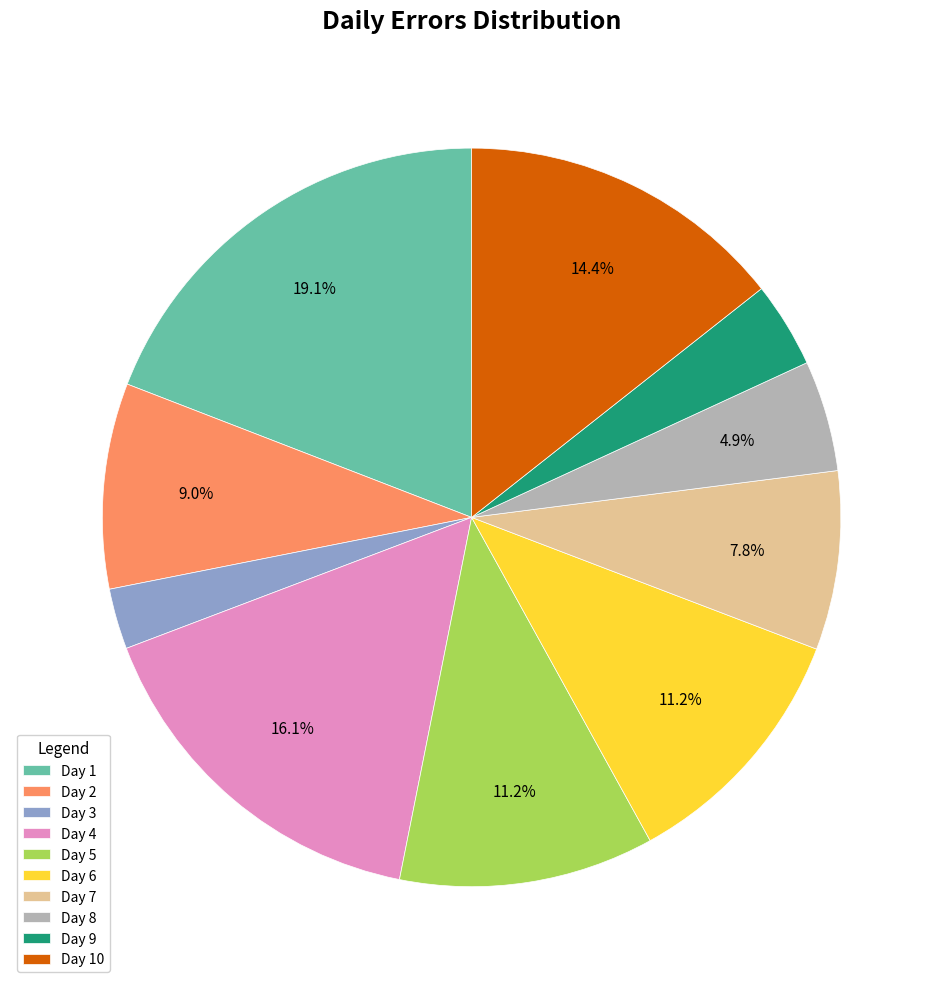

Which slice is the largest?

Day 1